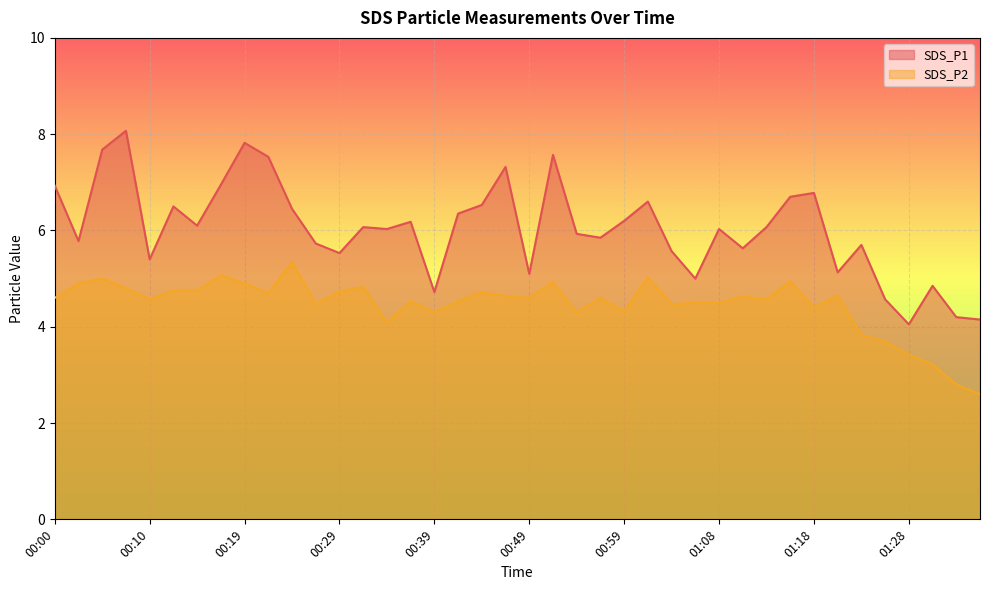

The value of SDS_P2 at 01:08 is 4.5. True or false?

True